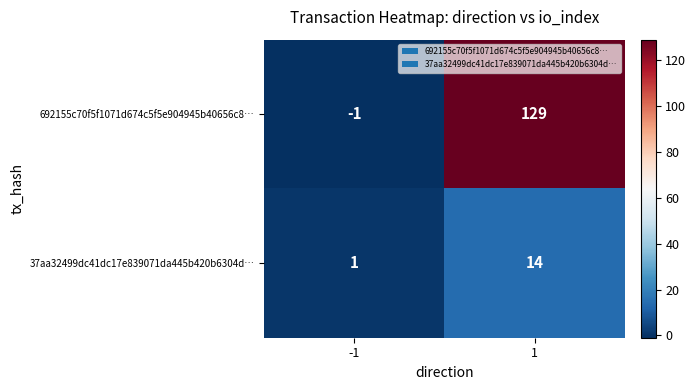

Is the value of 37aa32499dc41dc17e839071da445b420b6304d… at -1 greater than the value of 692155c70f5f1071d674c5f5e904945b40656c8… at -1?

Yes